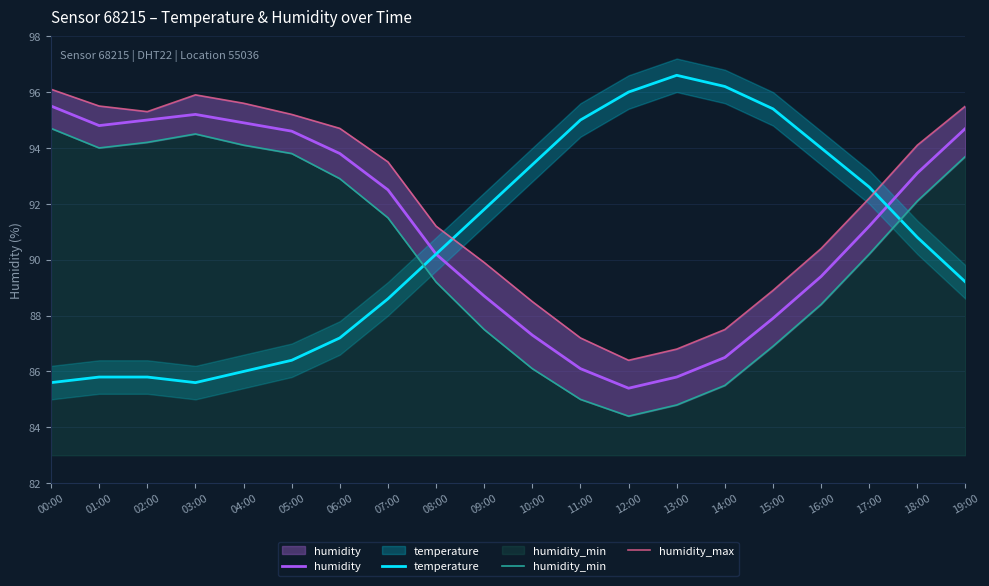

In humidity_max, how many points are higher than both neighbors (excluding endpoints)?

1